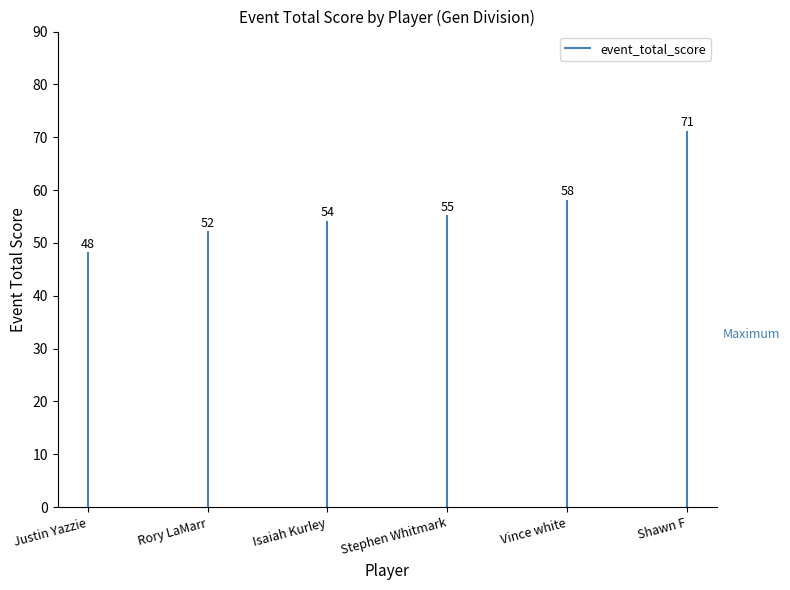

True or false: the data shows 29 at Justin Yazzie.

False